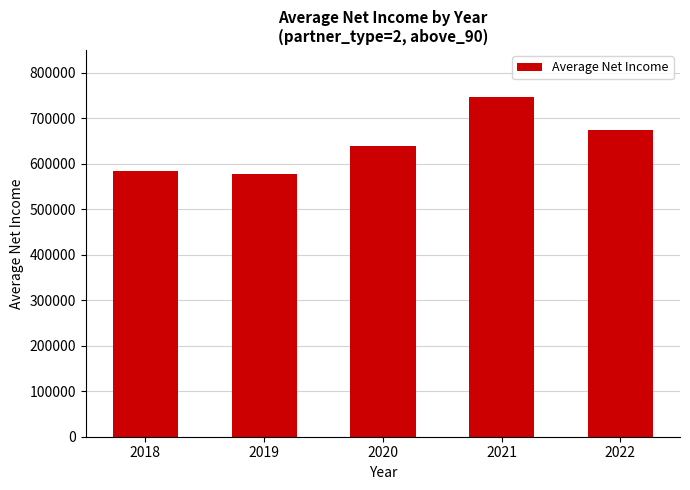

Approximately how many times larger is the value at 2018 compared to 2021?

0.8